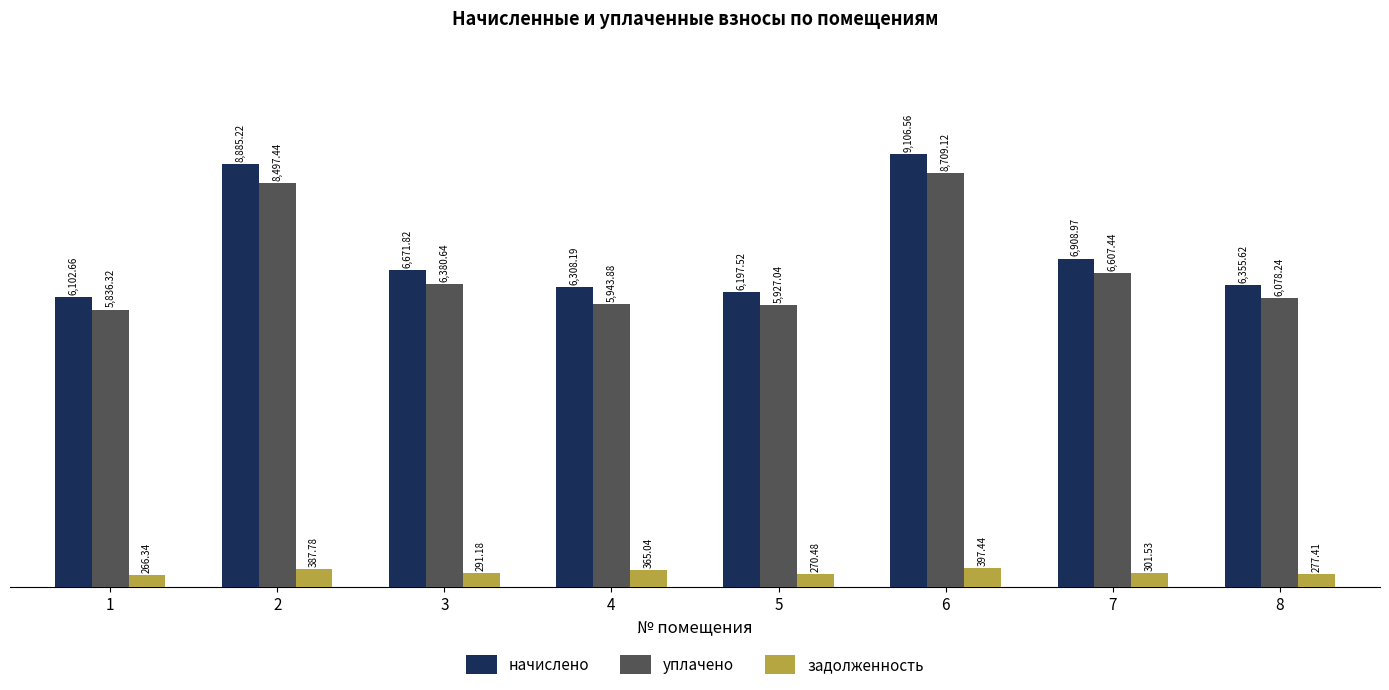

Does the chart contain stacked bars?

No